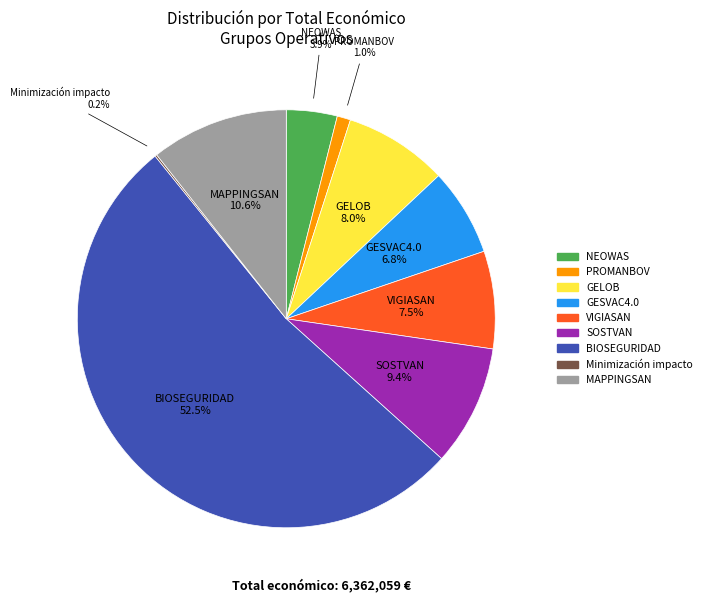

Between GELOB and BIOSEGURIDAD, which is larger?

BIOSEGURIDAD